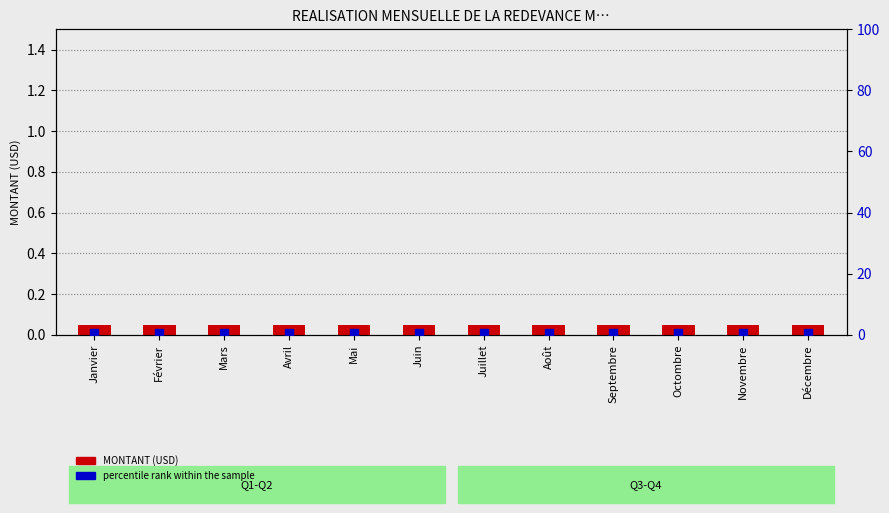

Is the value of percentile rank within the sample at Février greater than the value of MONTANT (USD) at Octombre?

Yes